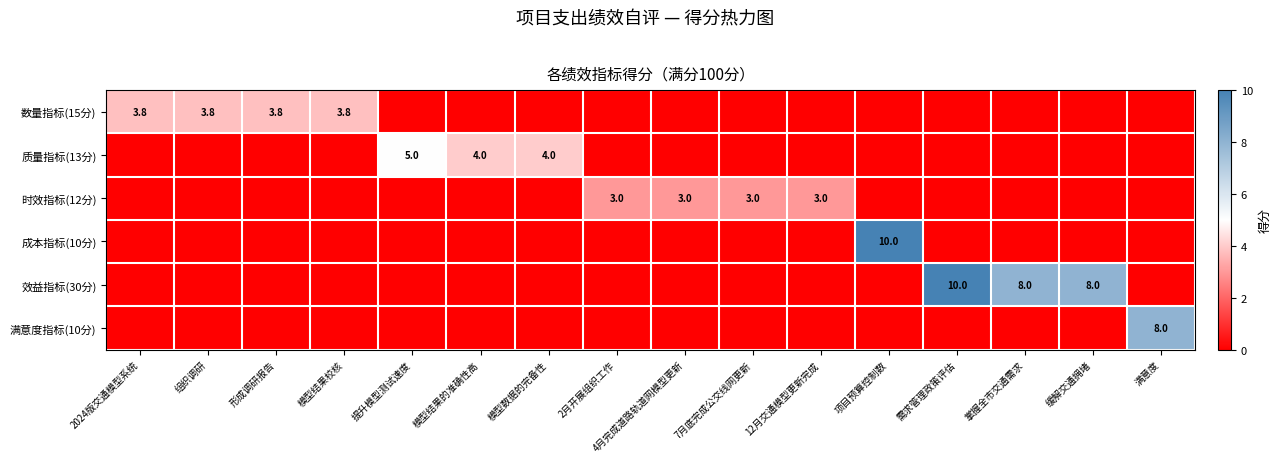

Is it true that 质量指标(13分) equals 2.1 at 模型结果的准确性高?

False